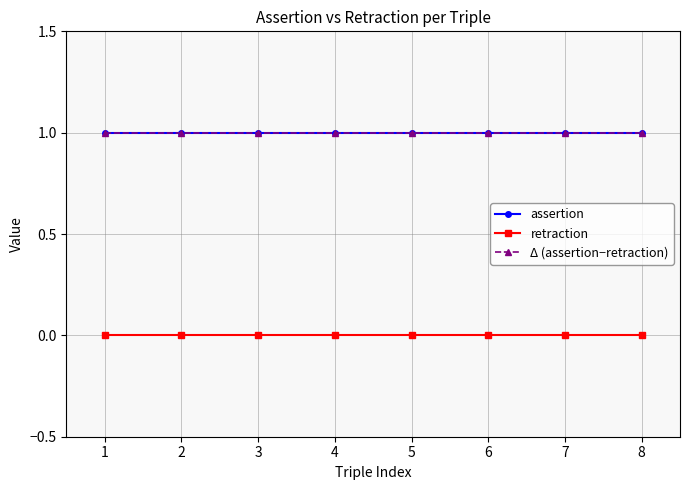

Does the chart display data point markers on the line(s)?

Yes